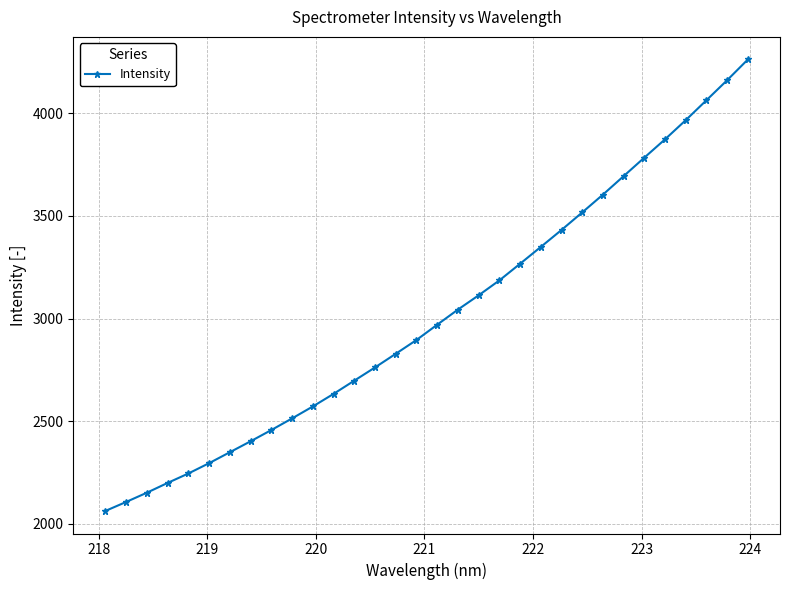

What is the value of the 18th point from the left?

3043.4